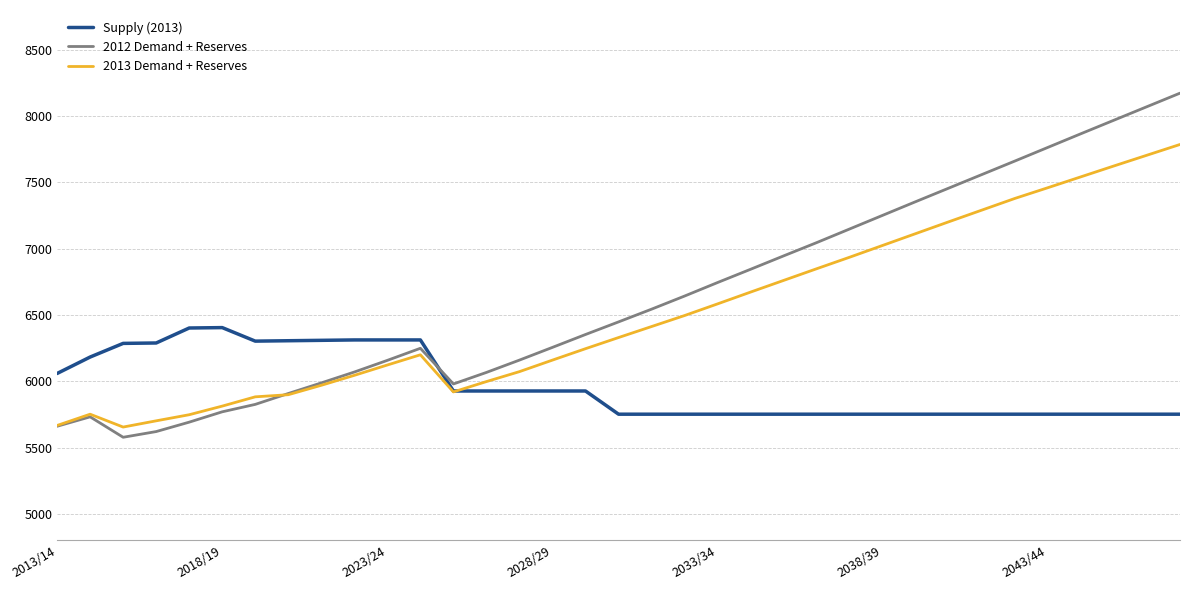

True or false: 2012 Demand + Reserves and Supply (2013) cross at least once.

True